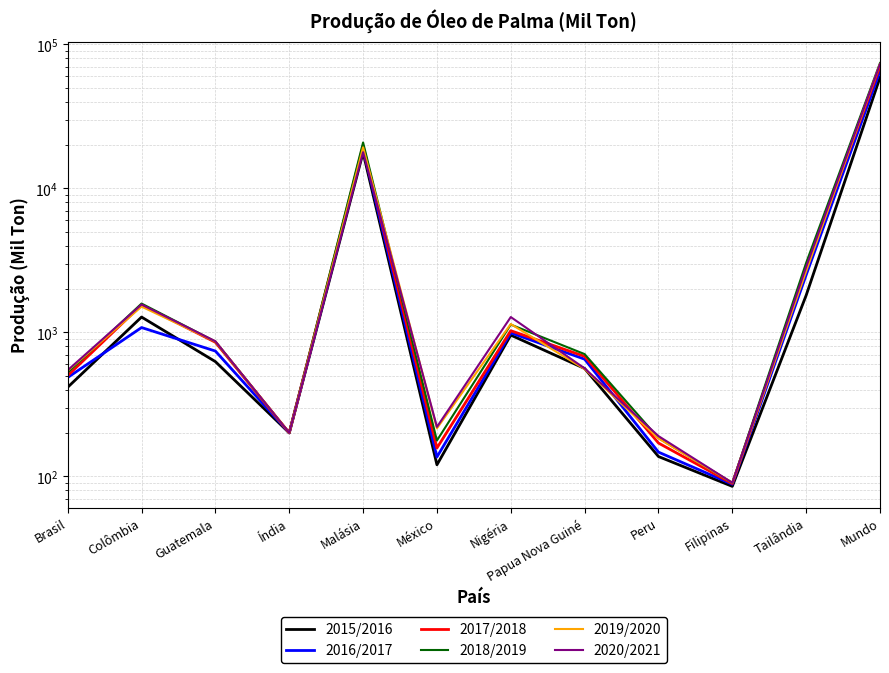

What is the difference between the maximum and minimum values in the 2020/2021 series?

72818